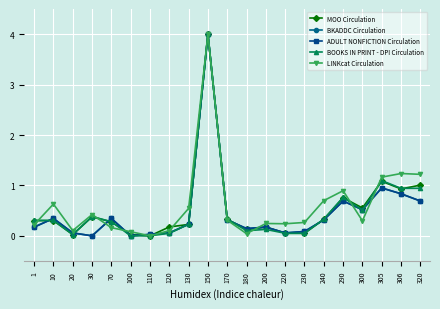

At which label does LINKcat Circulation reach its peak?

150